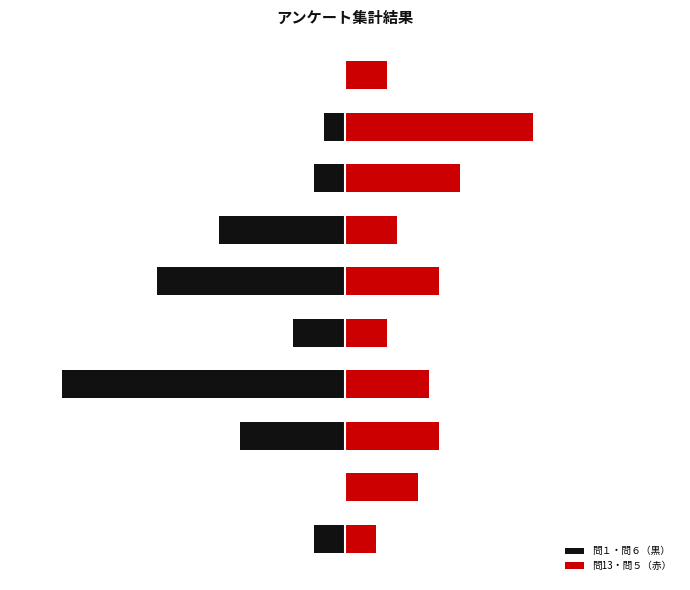

What is the spread (max minus min) of values at 1?

7